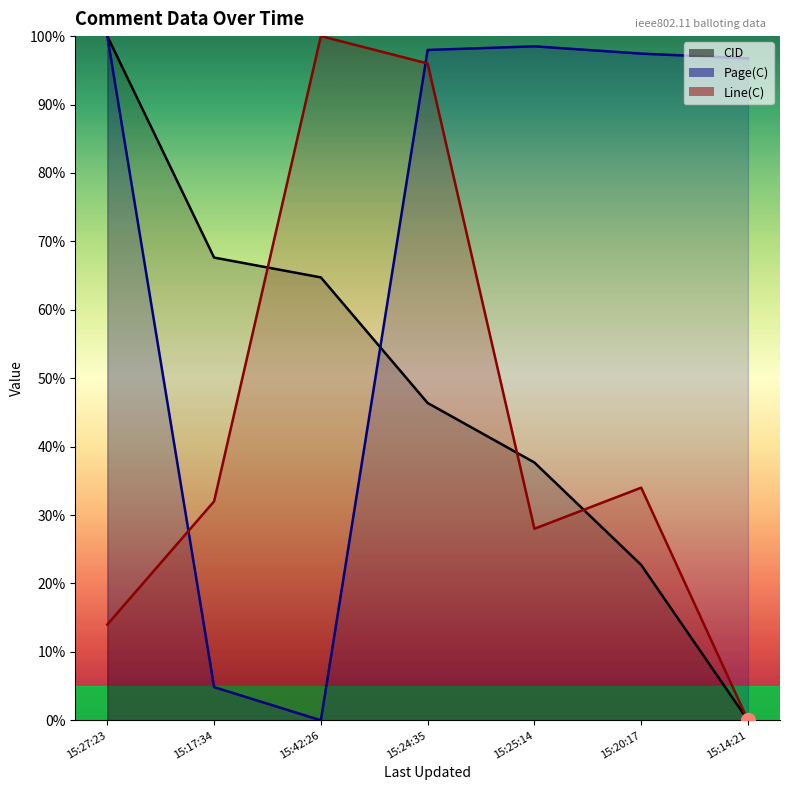

True or false: Page(C) has a value of 98.0 at 15:24:35.

True